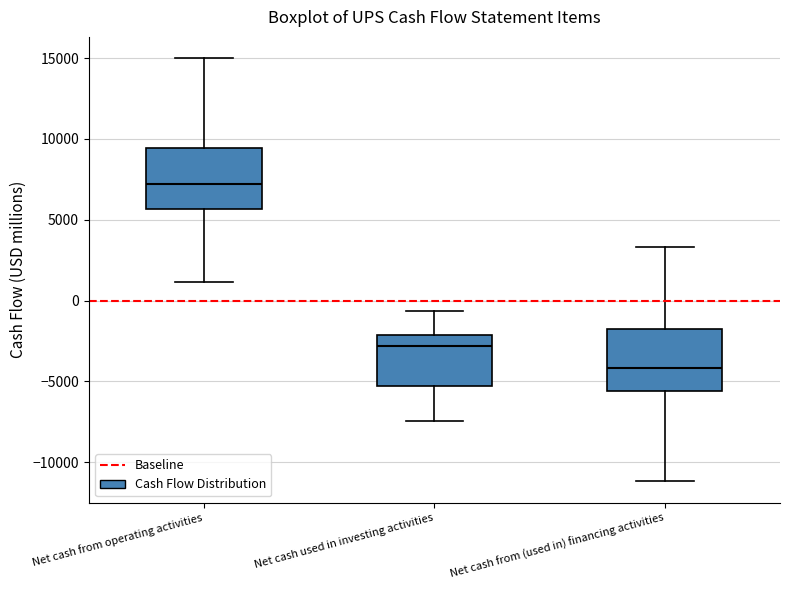

Where is the upper edge of the box for Net cash from (used in) financing activities on the y-axis? The values are not printed on the chart, so give them approximately, as read against the axis.

-2000